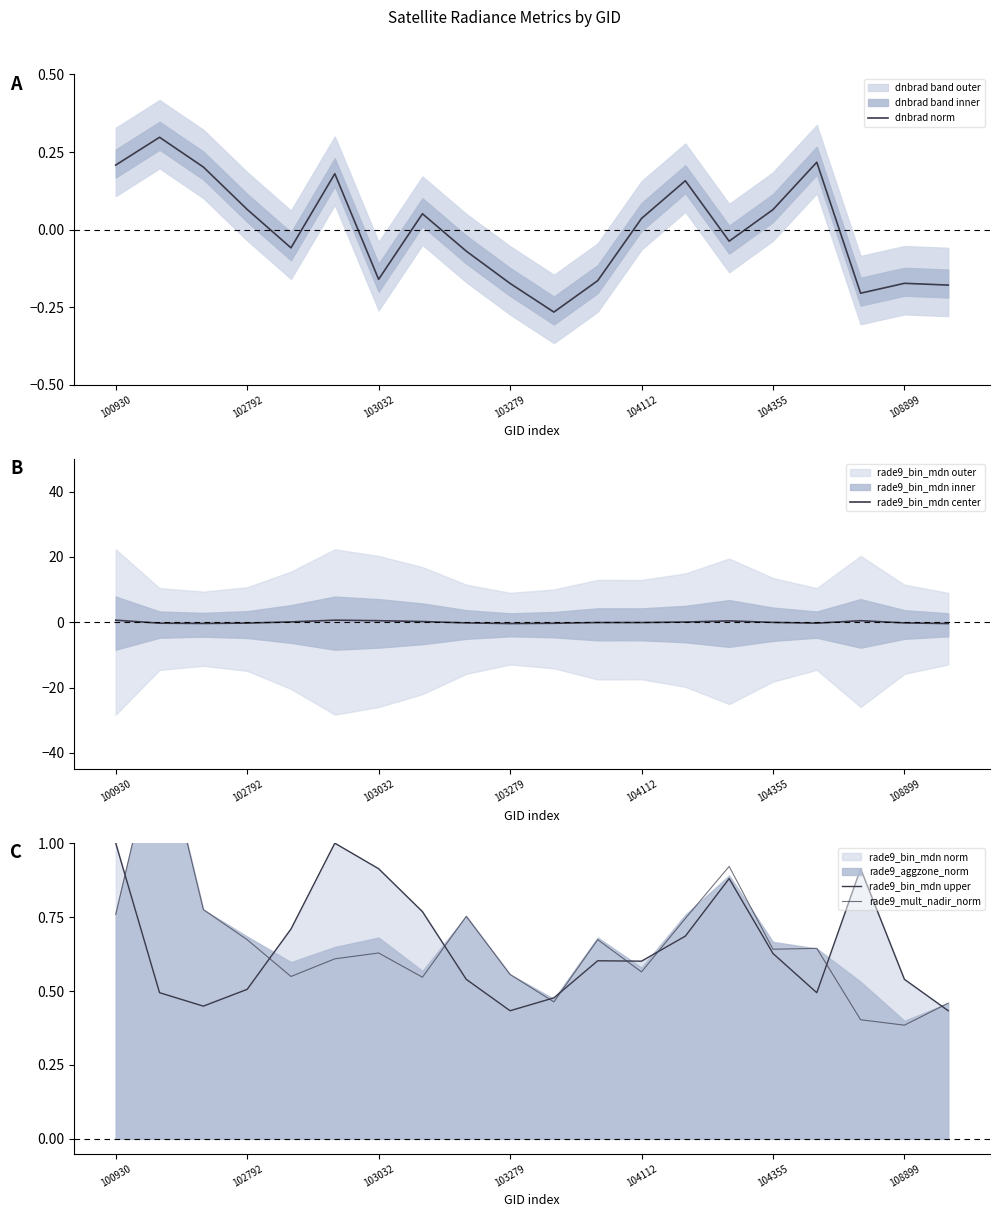

Where does the dnbrad norm series first go above 0?

100930